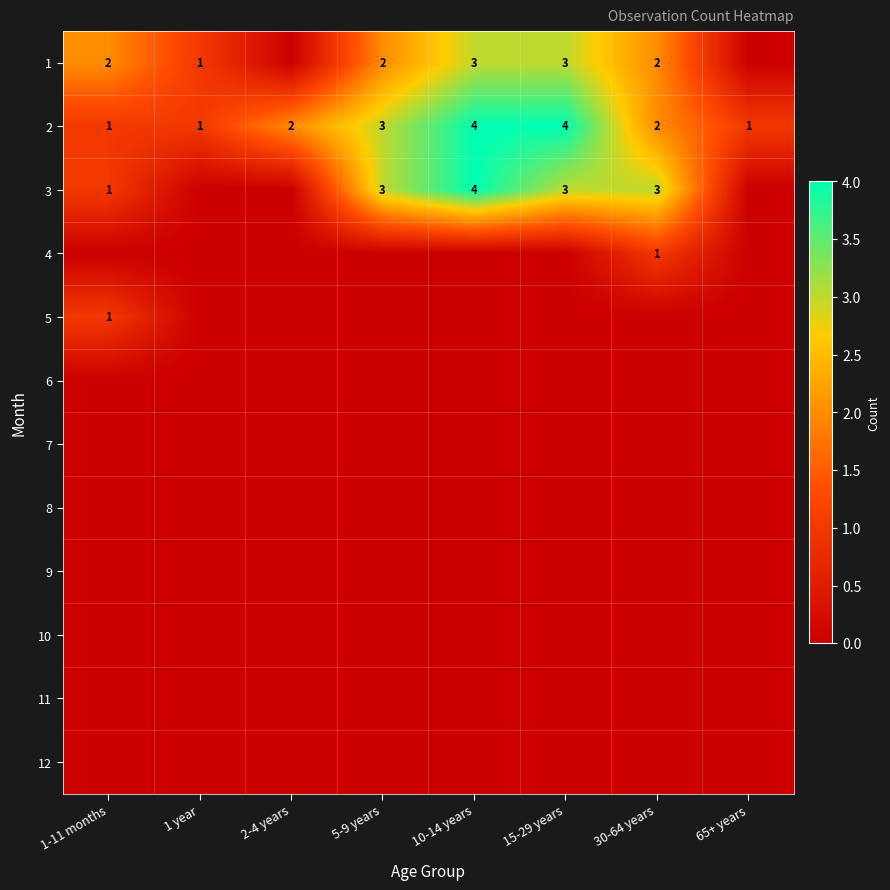

Which label corresponds to the largest value in the chart?

10-14 years